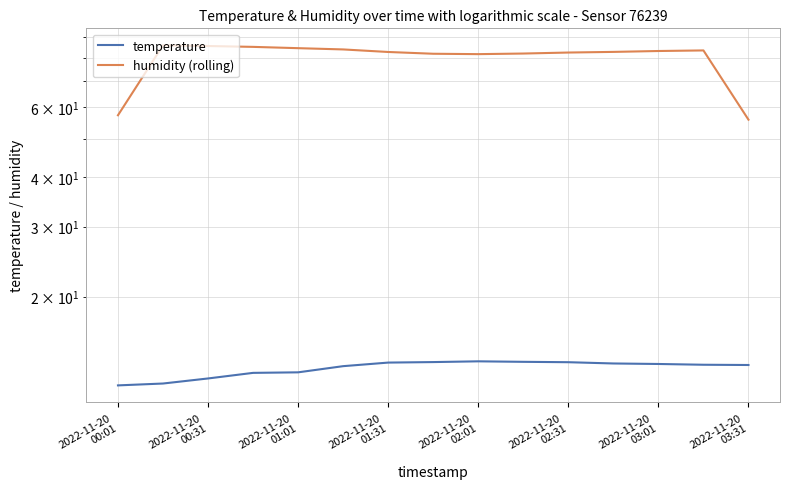

Which has a higher value, 14 or 2022-11-20
02:31?

14